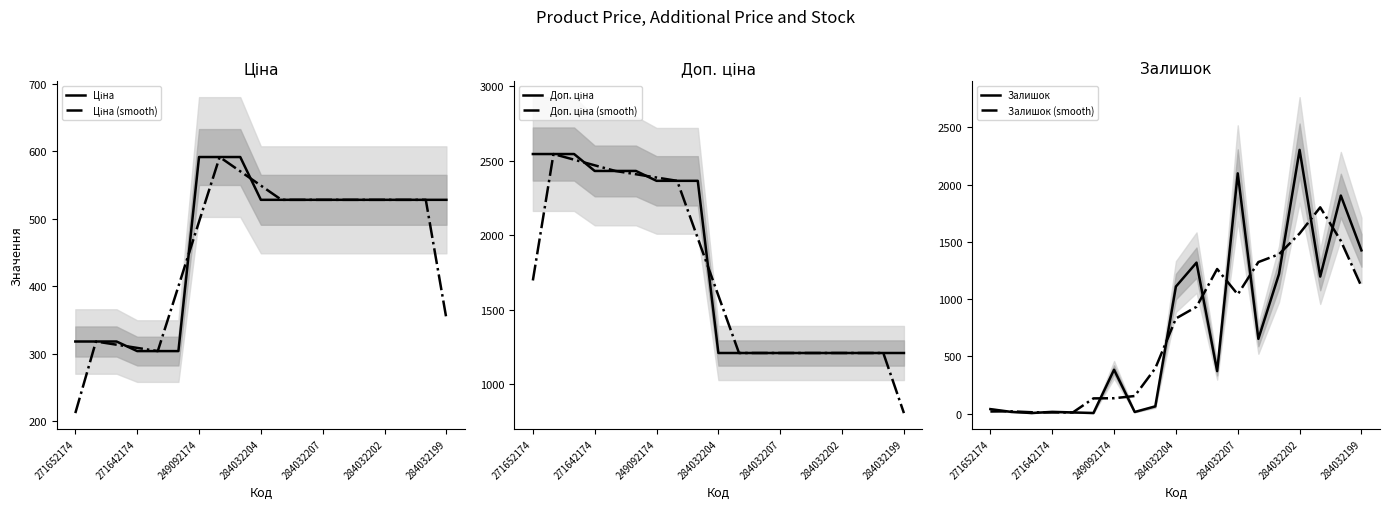

List the series in order of their peak value, highest first.

Доп. ціна, Доп. ціна (smooth), Залишок, Залишок (smooth), Ціна, Ціна (smooth)